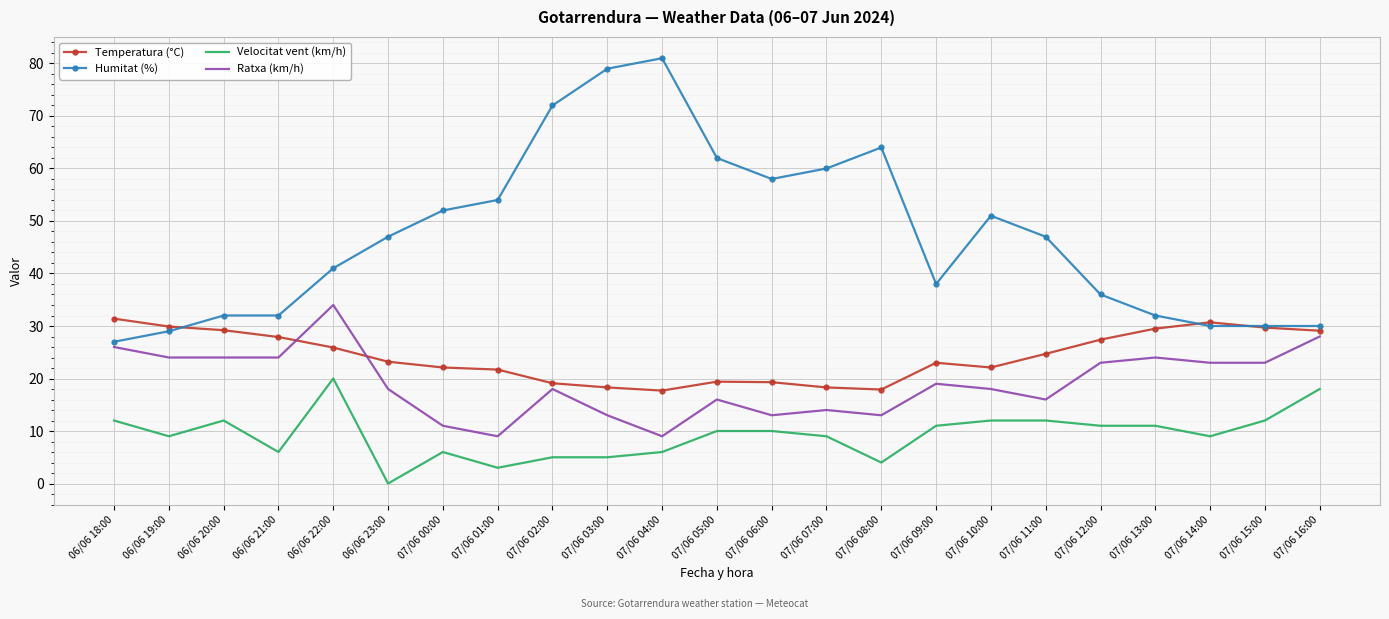

What position from the left is 07/06 01:00?

8